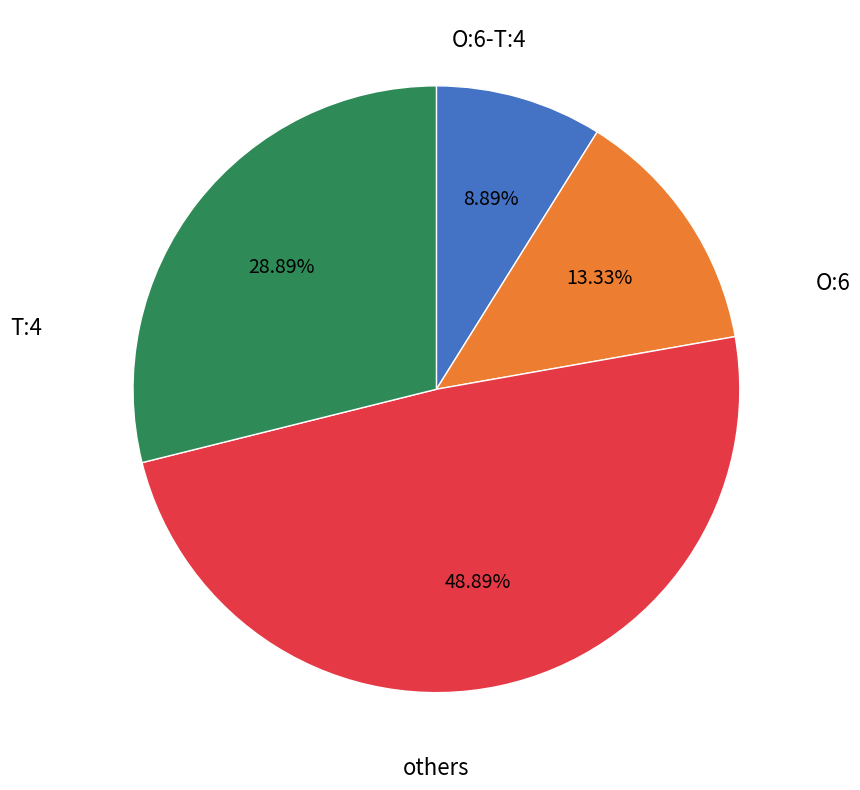

Is there a majority slice in this chart?

No